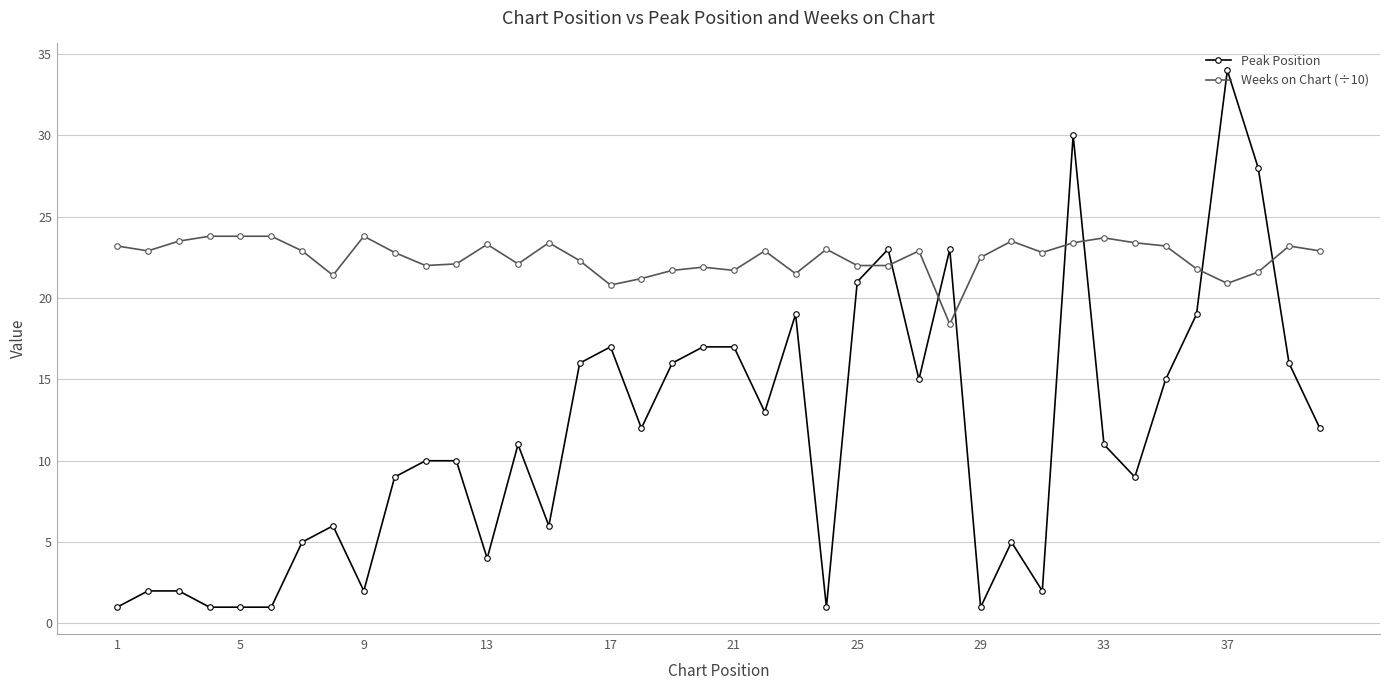

What is the greatest value displayed?

34.0